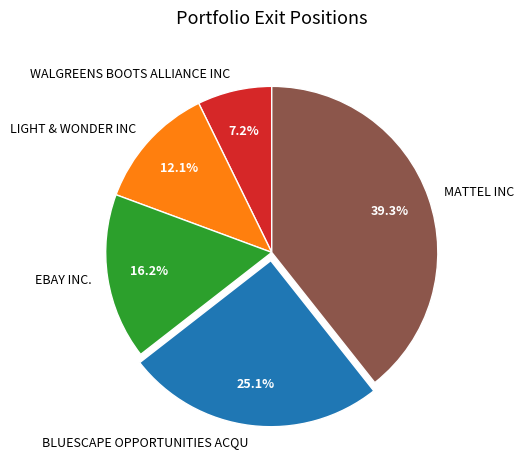

Is BLUESCAPE OPPORTUNITIES ACQU the majority of the pie?

No